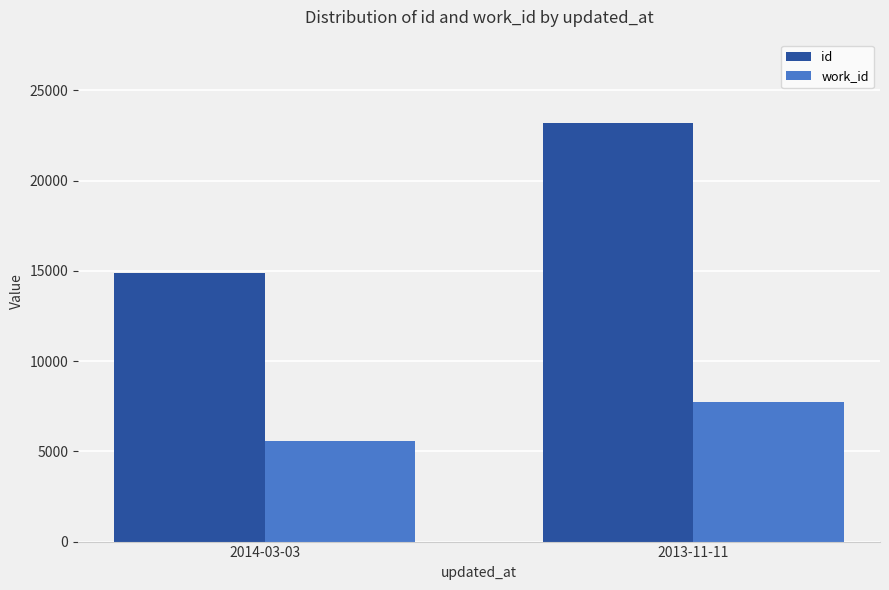

Which category has the lowest value in the work_id series?

2014-03-03